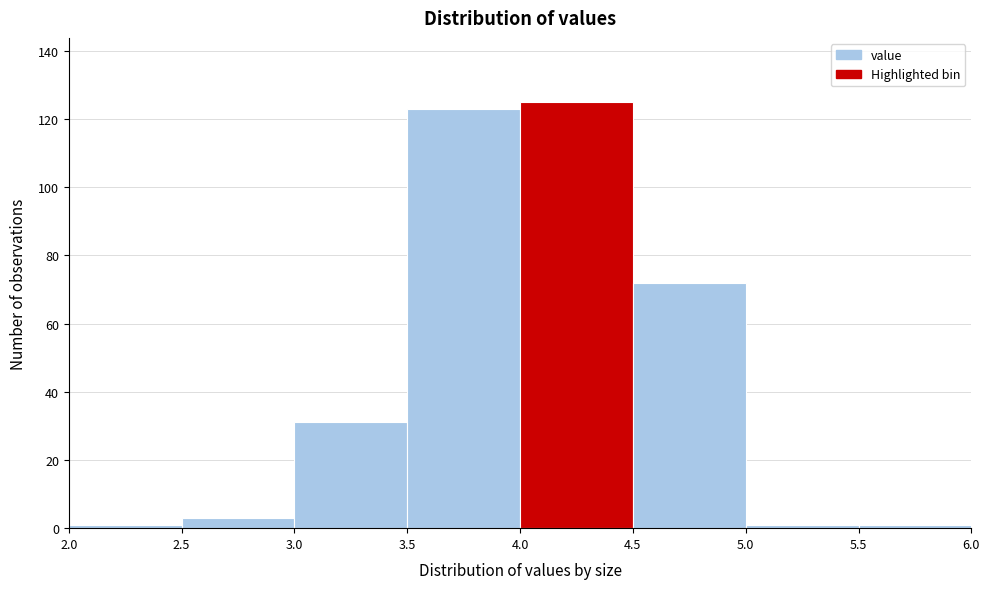

Reading left to right, transcribe this chart: for each bar, give the range it covers on the x-axis and its height. The values are not printed on the chart, so give them approximately, as read against the axis.

2.0 to 2.5: under 2
2.5 to 3.0: 4
3.0 to 3.5: 32
3.5 to 4.0: 124
4.0 to 4.5: 126
4.5 to 5.0: 72
5.0 to 5.5: under 2
5.5 to 6.0: under 2